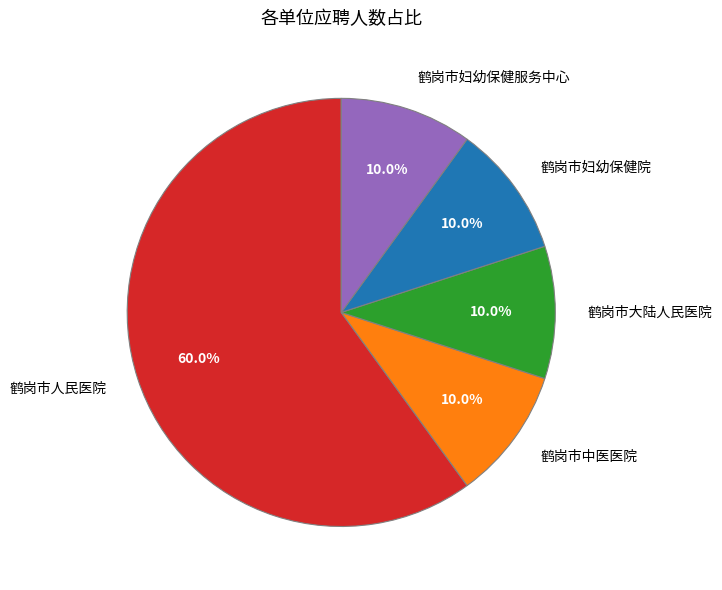

To the nearest percent, what is the average slice percentage?

20%